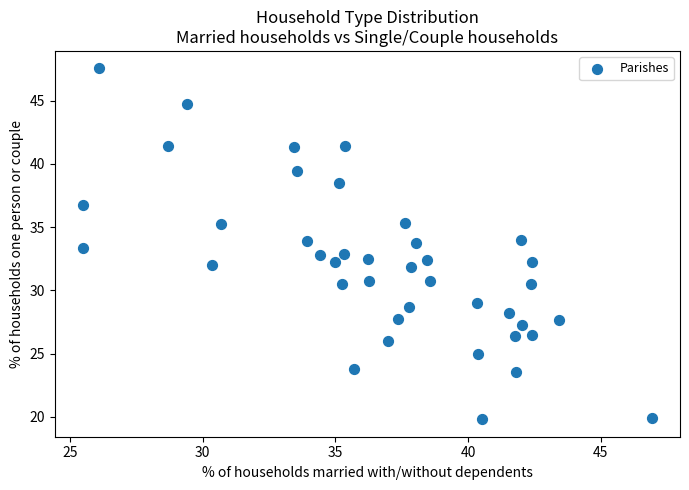

What is the range of X values (max minus min)?

21.4